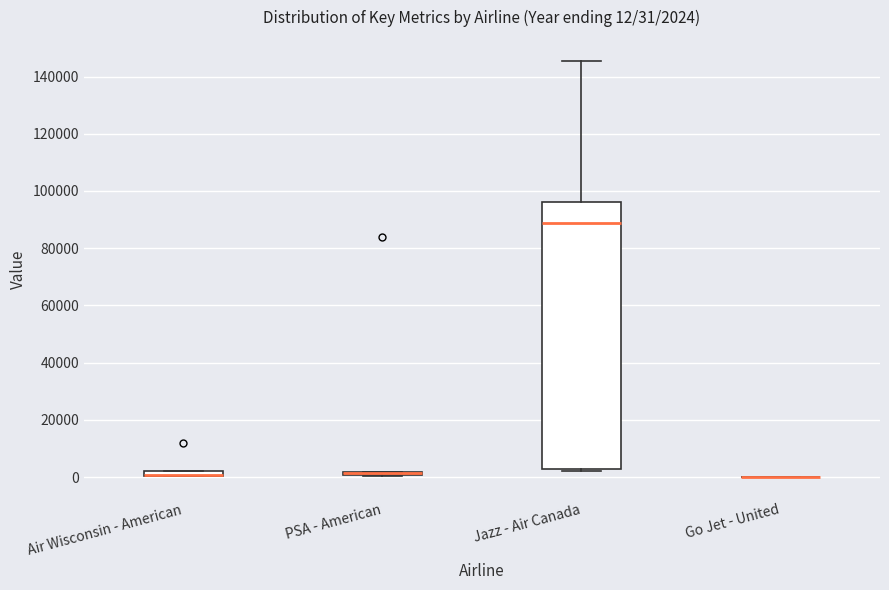

Comparing the boxes themselves (not the whiskers), which one is the tallest?

Jazz - Air Canada